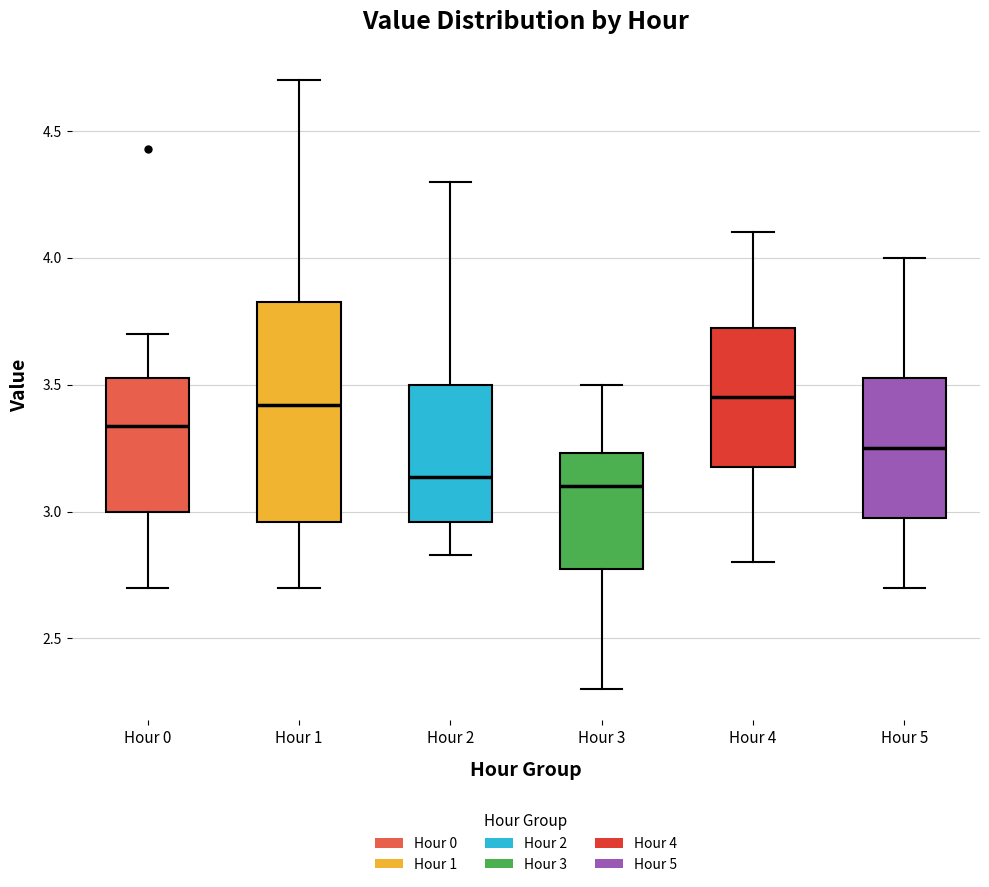

Which box is the tallest, from its lower edge to its upper edge?

Hour 1